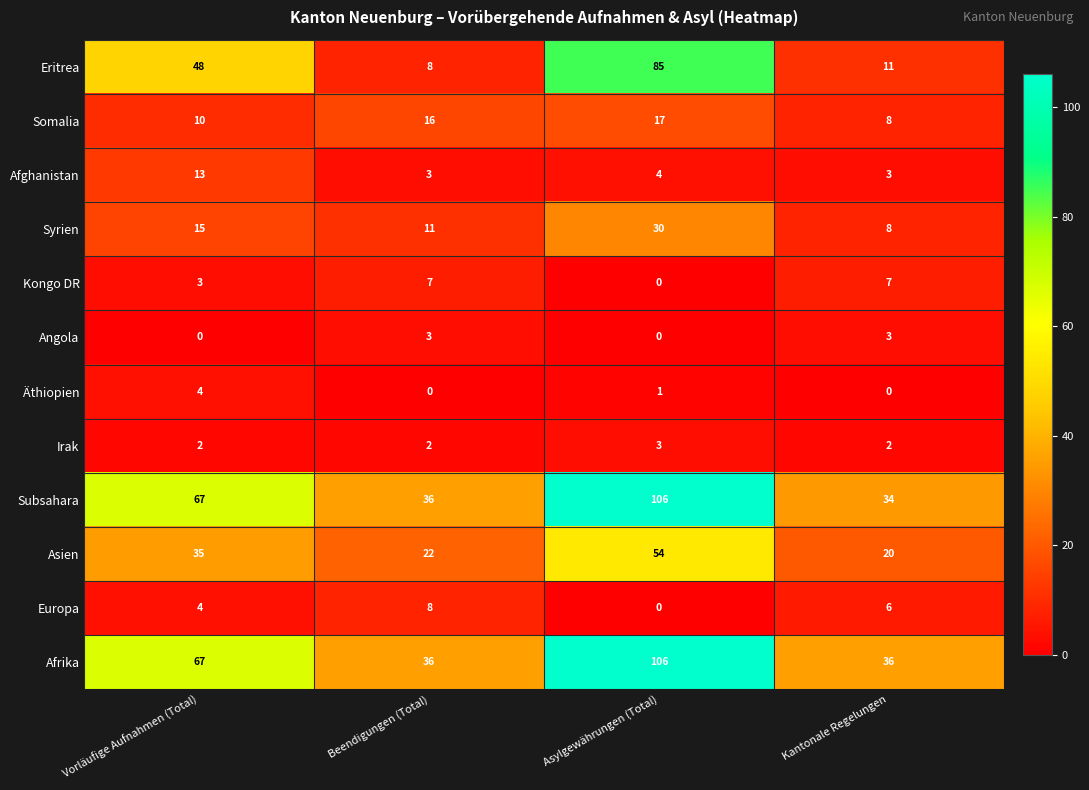

Rank the categories by Asien value from highest to lowest.

Asylgewährungen (Total), Vorläufige Aufnahmen (Total), Beendigungen (Total), Kantonale Regelungen